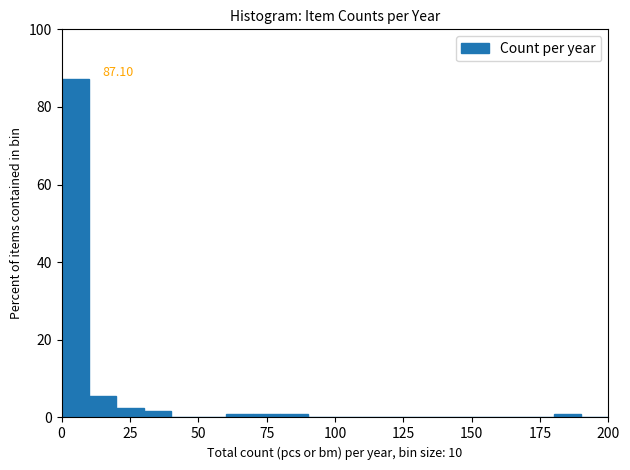

Read against the x-axis, roughly where is the centre of the tallest bar?

5